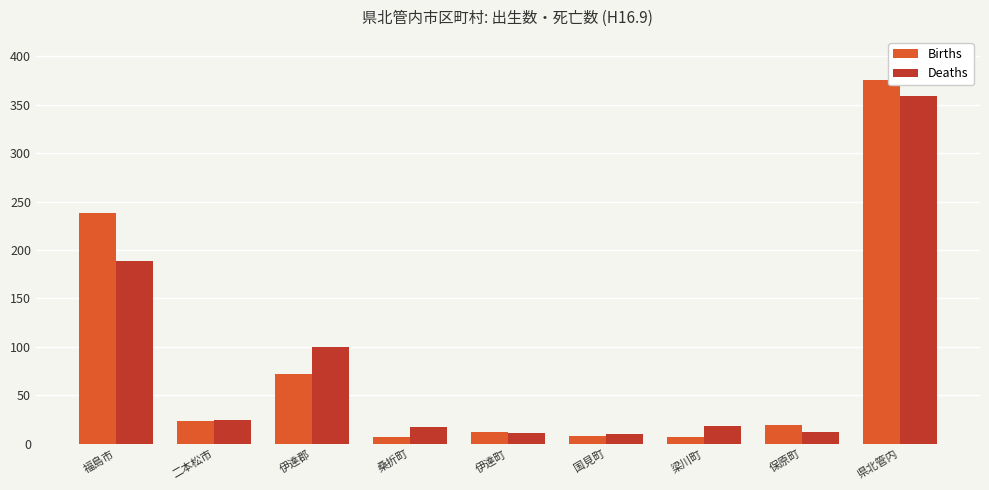

At which label is Births closest to 191?

福島市